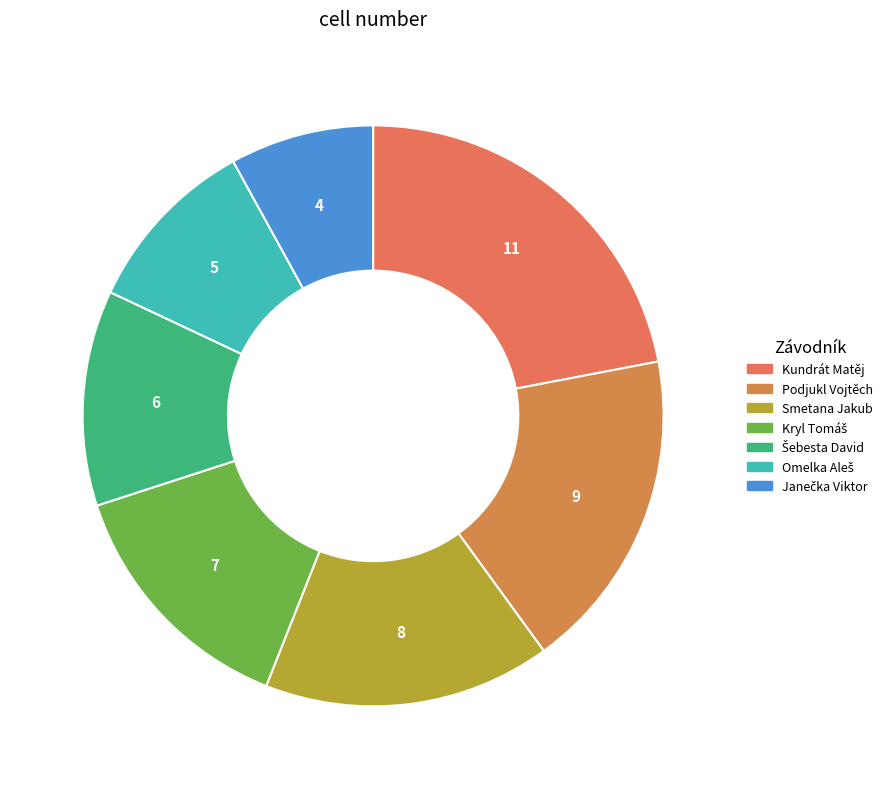

How many slices are in this pie chart?

7